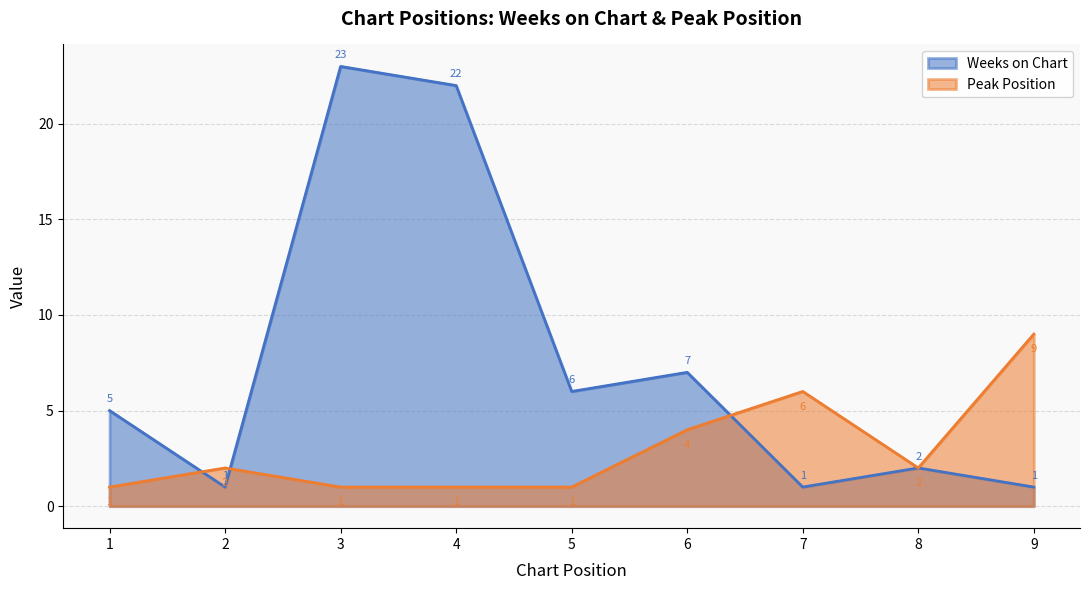

How many data points does each series have?

9